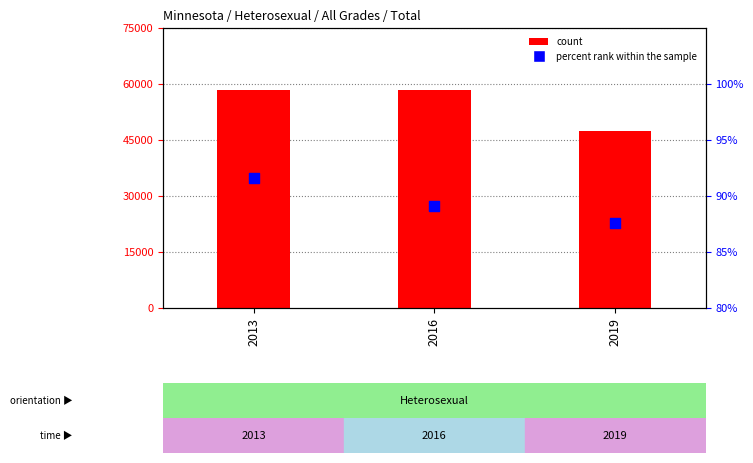

Which series reaches the minimum Y coordinate?

percent rank within the sample